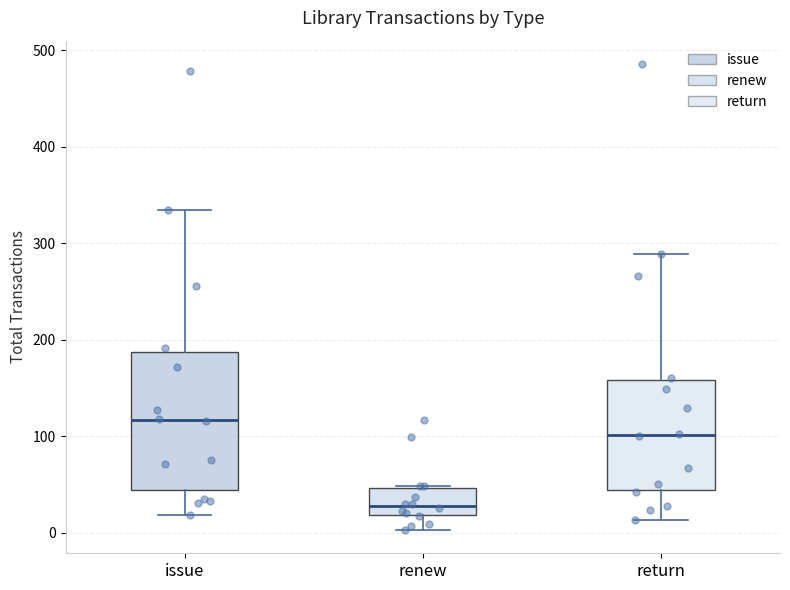

Reading left to right, read every box against the y-axis: the position of its median line, the range the box covers, and the ends of its whiskers. The values are not printed on the chart, so give them approximately, as read against the axis.

issue: median 120, box 40 to 190, whiskers 20 to 340
renew: median 30, box 20 to 50, whiskers 0 to 50
return: median 100, box 40 to 160, whiskers 10 to 290